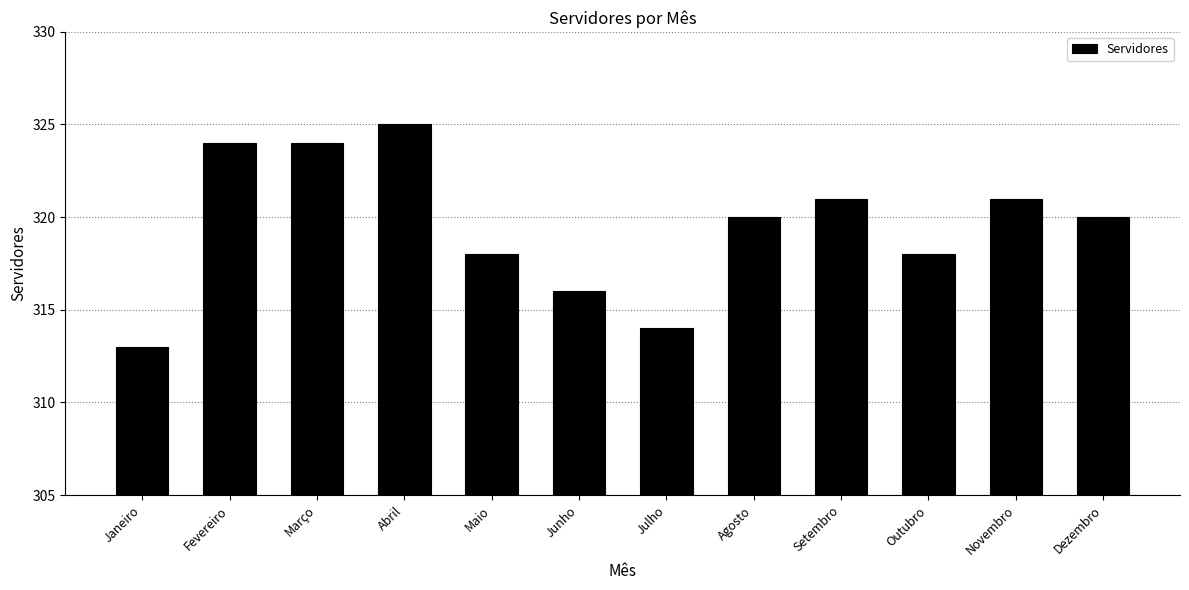

Is it true that the value at Fevereiro is 324?

True